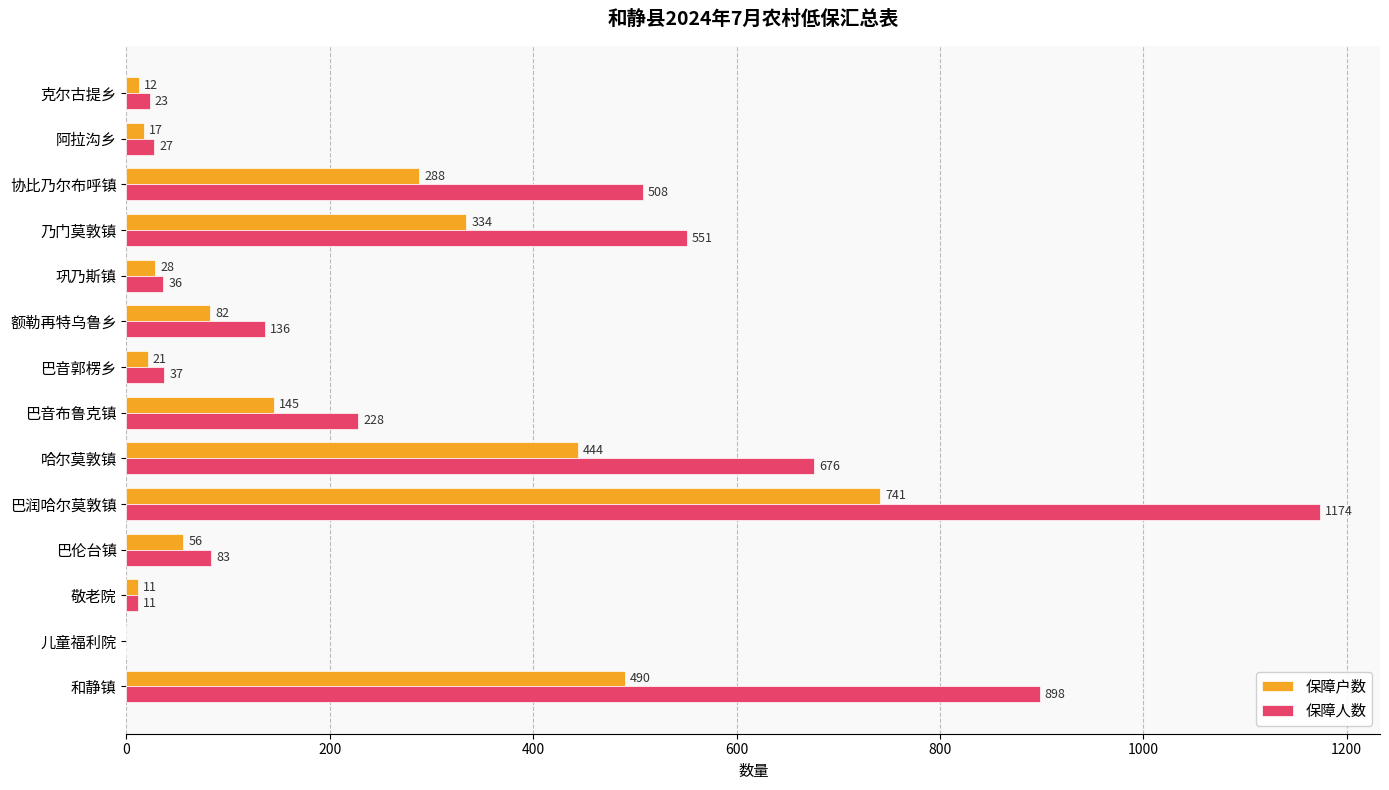

Between 敬老院 and 阿拉沟乡, which series saw the biggest shift?

保障人数